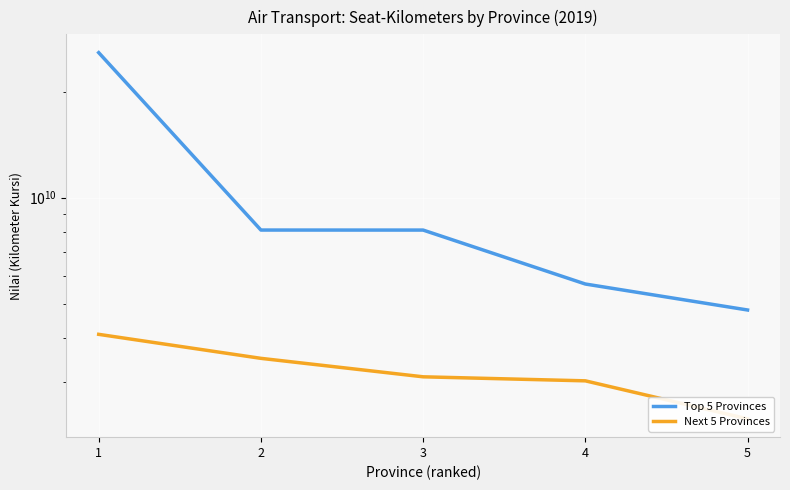

At which category does the chart reach its minimum across all series?

5